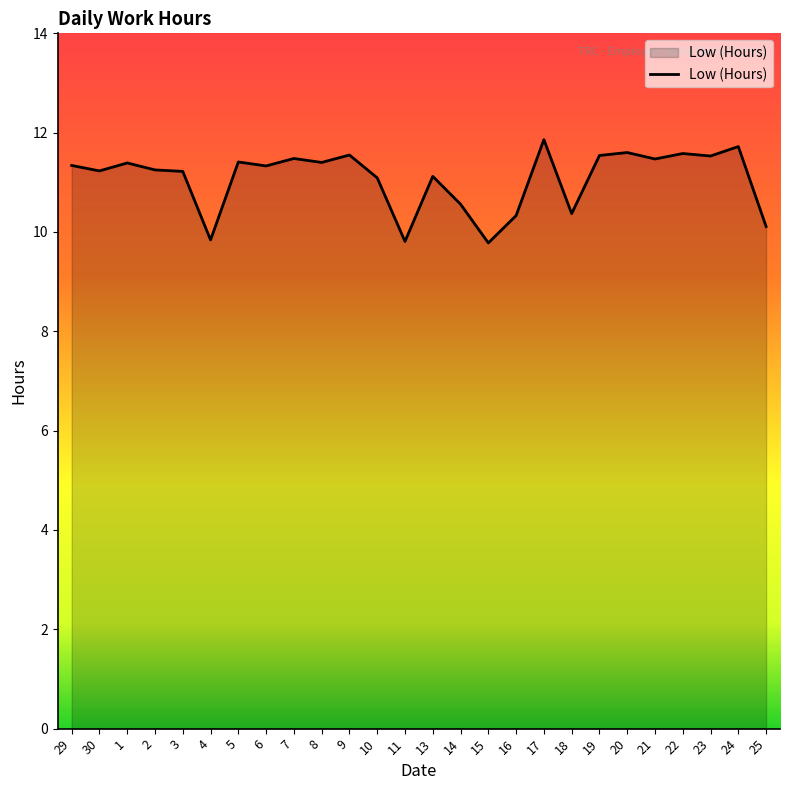

What is the ratio of the value at 13 to the value at 20?

1.0